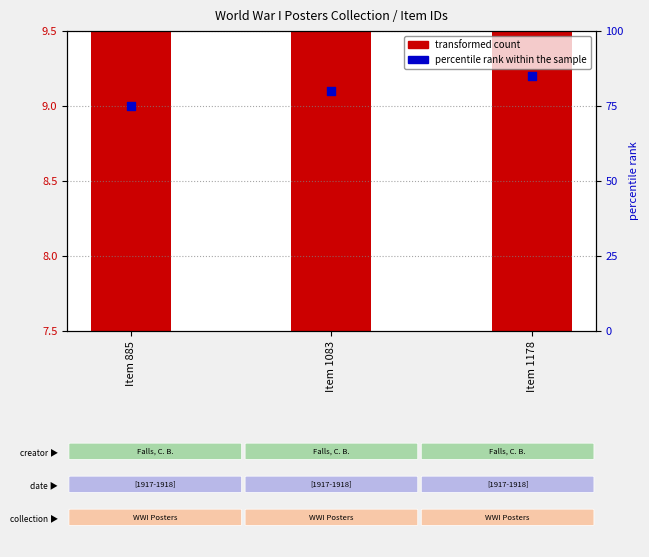

Which series contains the highest Y value?

percentile rank within the sample